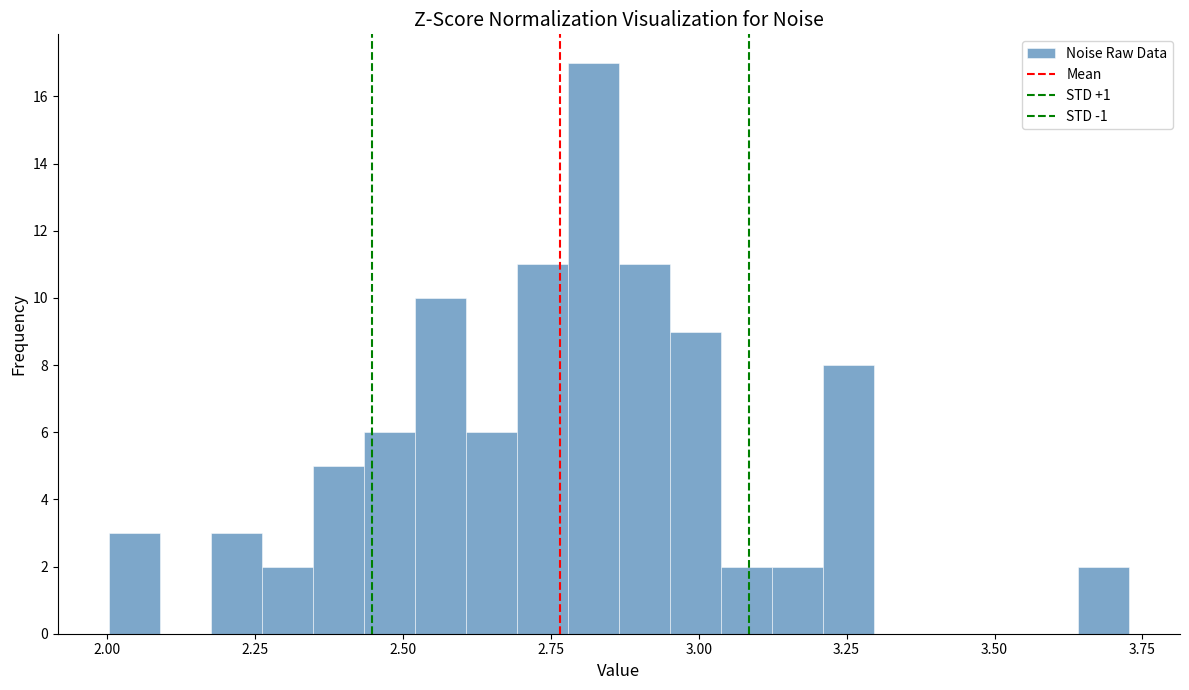

Read against the x-axis, roughly where is the centre of the tallest bar?

2.80